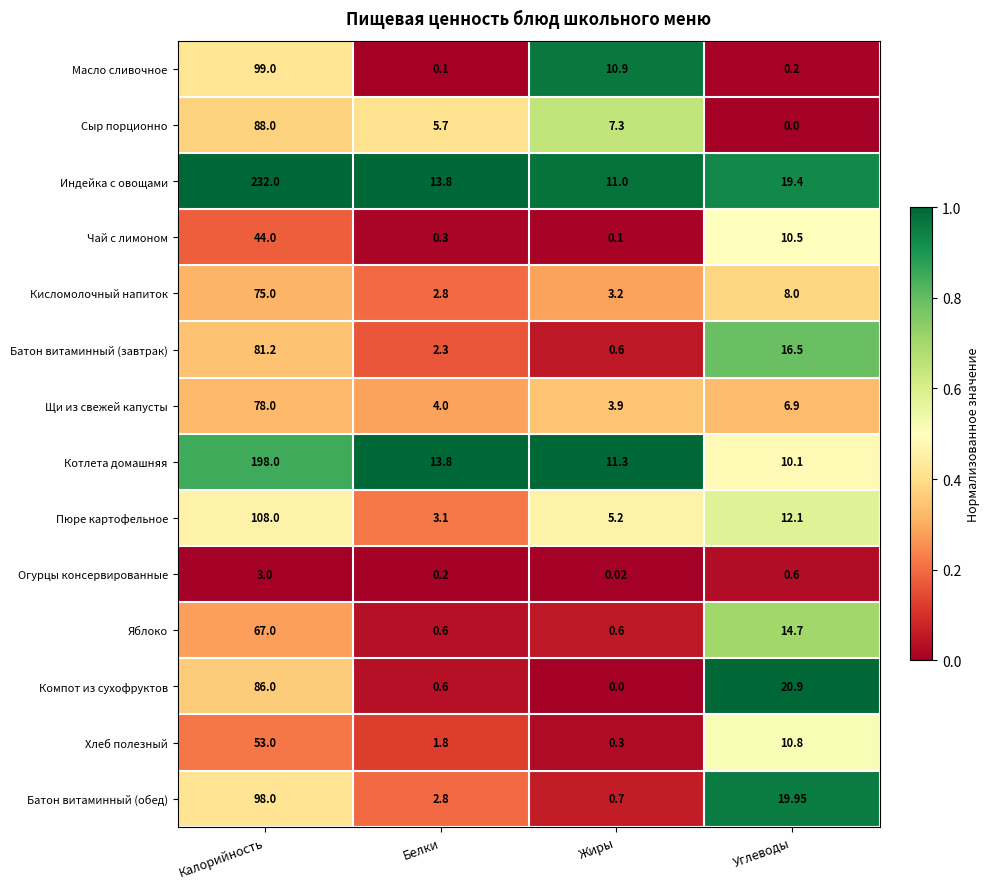

Where is Пюре картофельное nearest to the value 55?

Углеводы